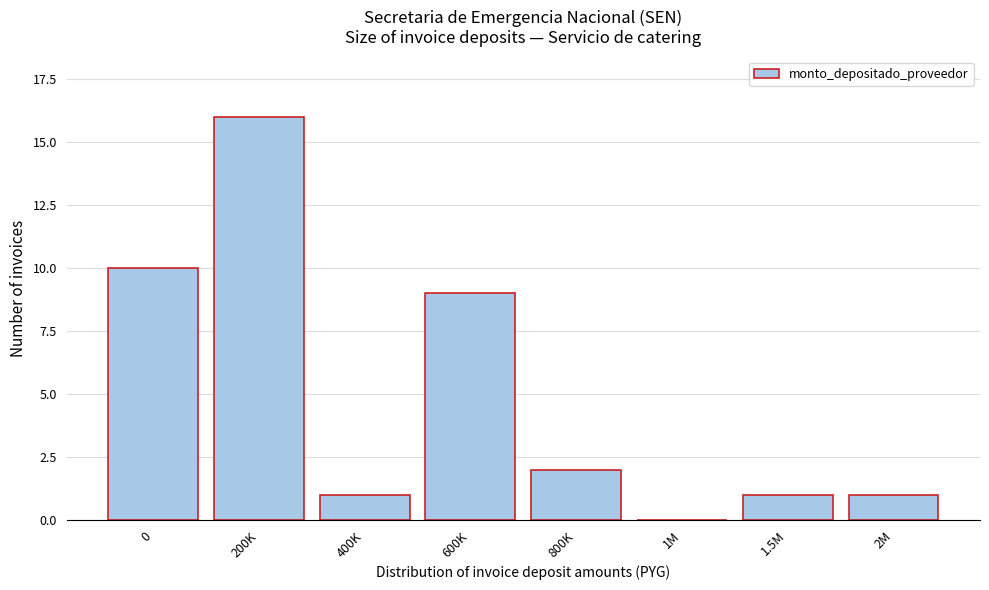

Reading left to right, list all the values displayed in this chart.

0=10	200K=16	400K=1	600K=9	800K=2	1M=0	1.5M=1	2M=1